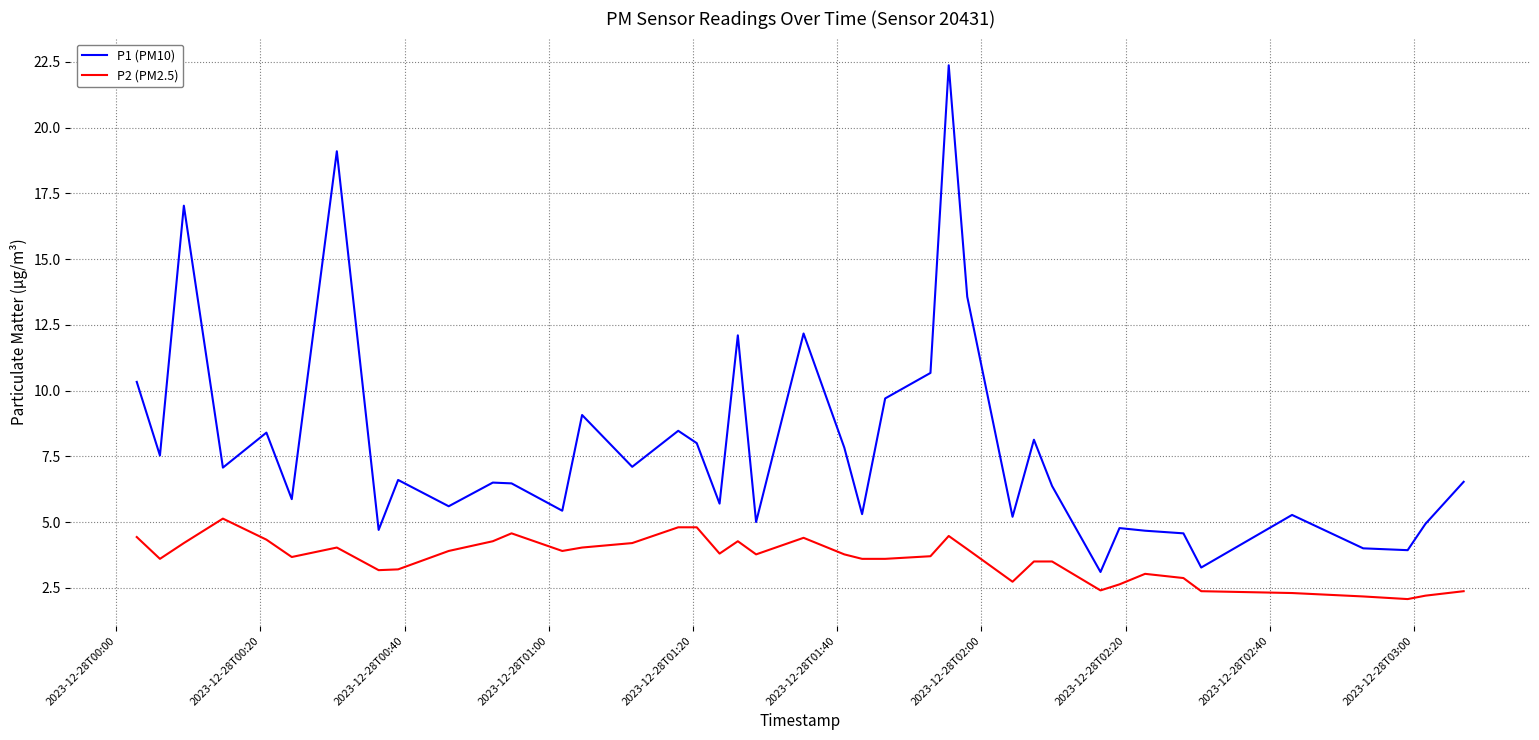

Which series has the largest range (max minus min)?

P1 (PM10)